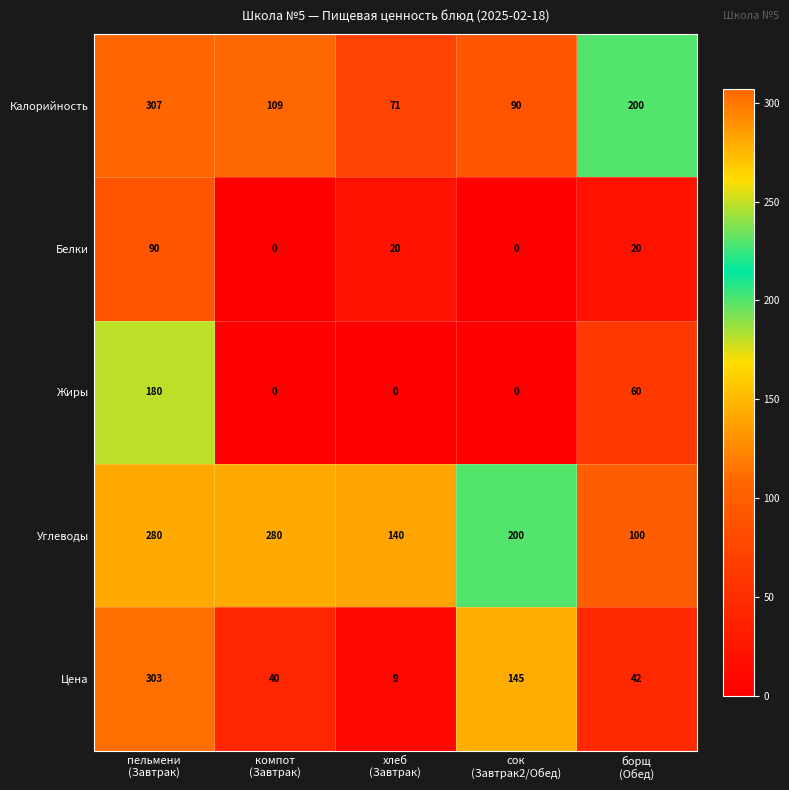

What is the sum of all Белки values?

130